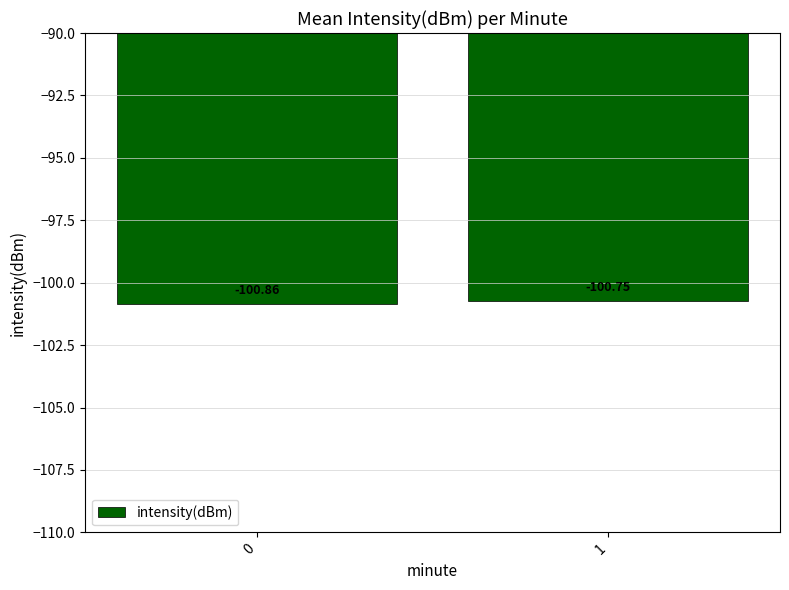

What is the sum of the values at 0 and 1?

-201.6